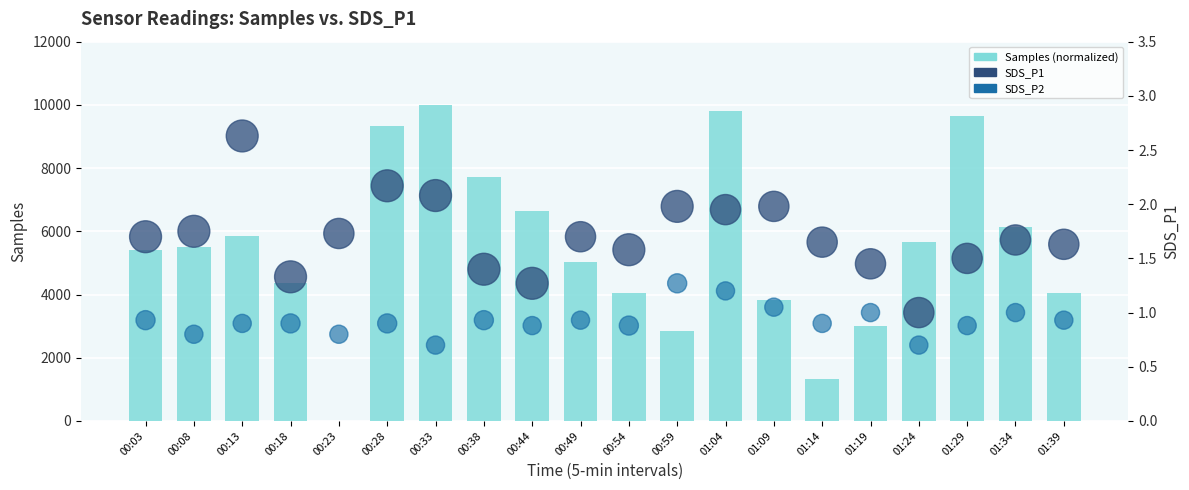

What is the total value across all series at 01:09?

3838.5